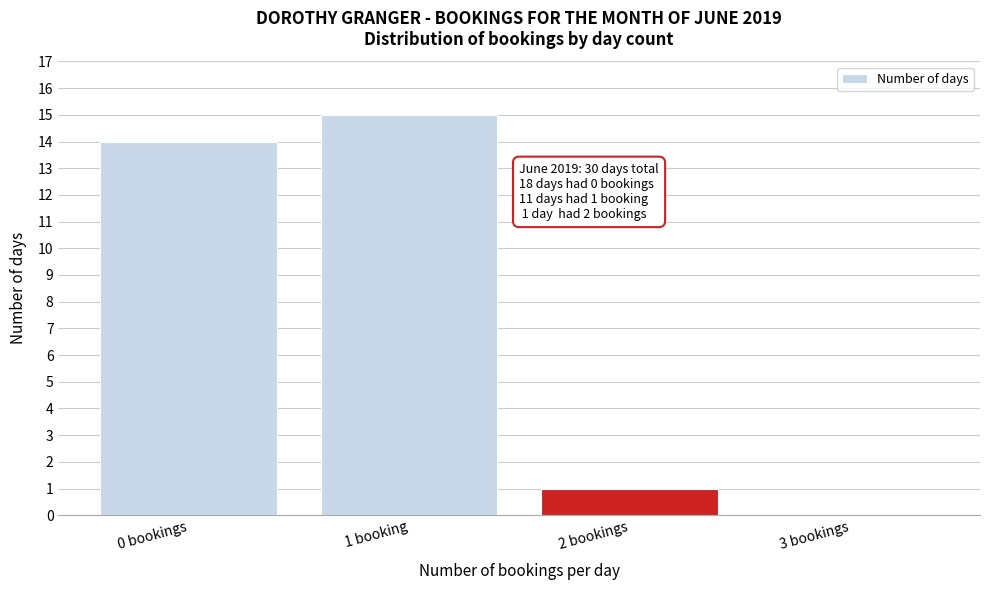

Reading left to right, list all the values displayed in this chart.

0 bookings=14	1 booking=15	2 bookings=1	3 bookings=0